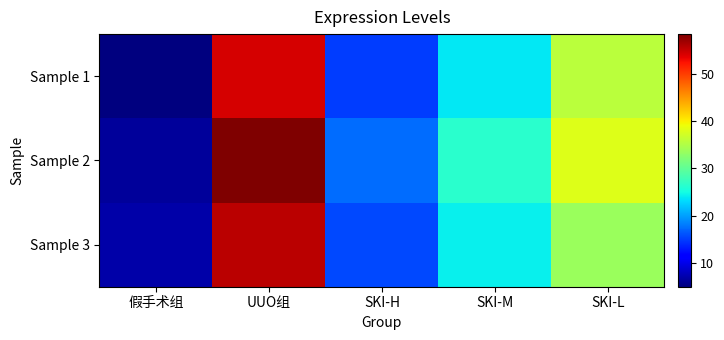

What is the maximum value shown in the chart?

58.3